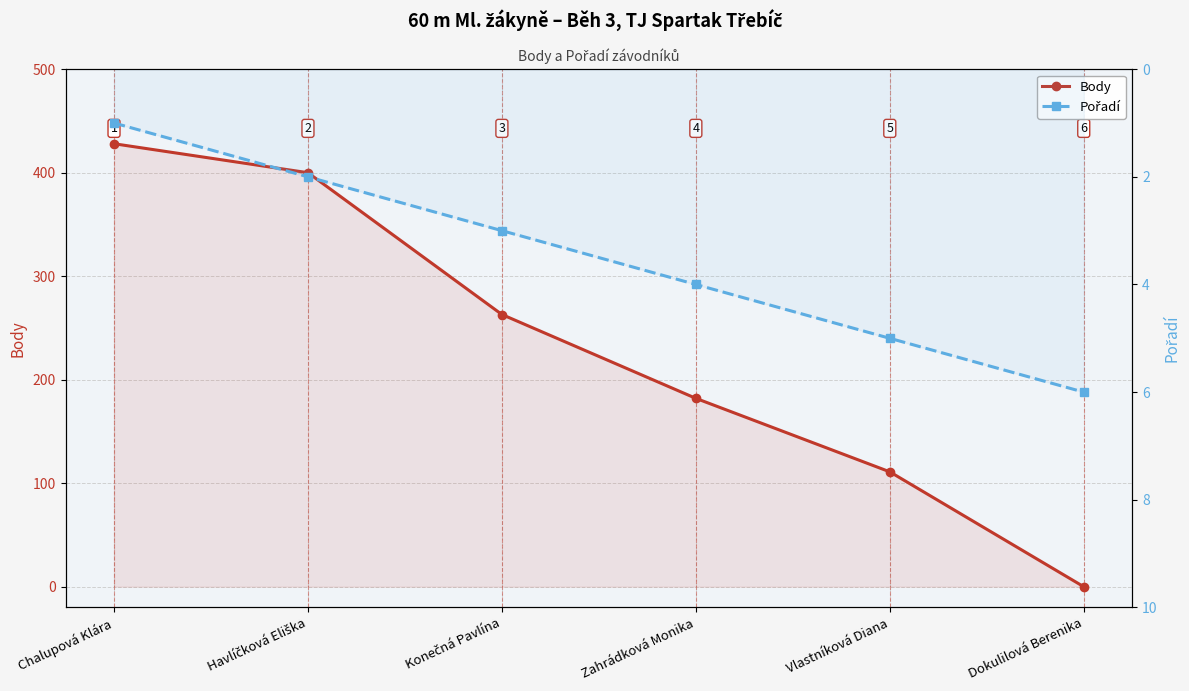

Between Zahrádková Monika and Vlastníková Diana, which series saw the biggest shift?

Body